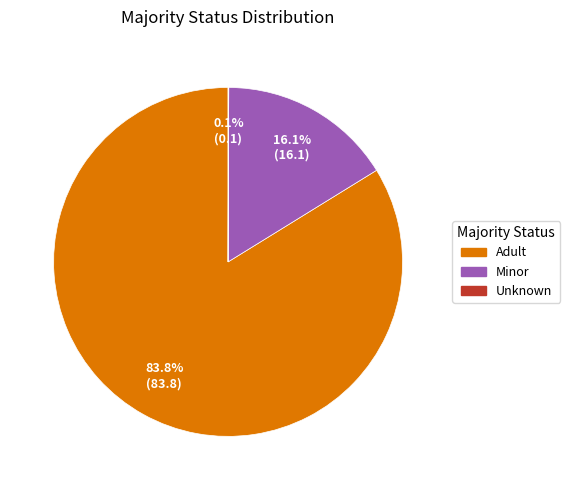

What percentage is NOT represented by Minor?

83.9%